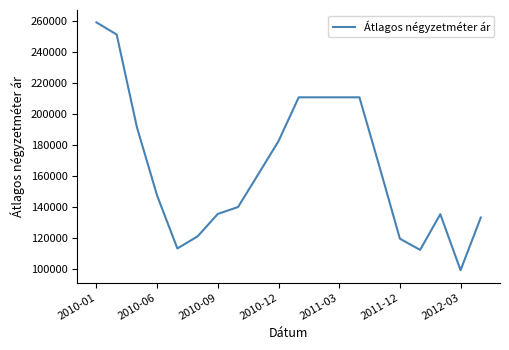

What is the greatest value displayed?

259073